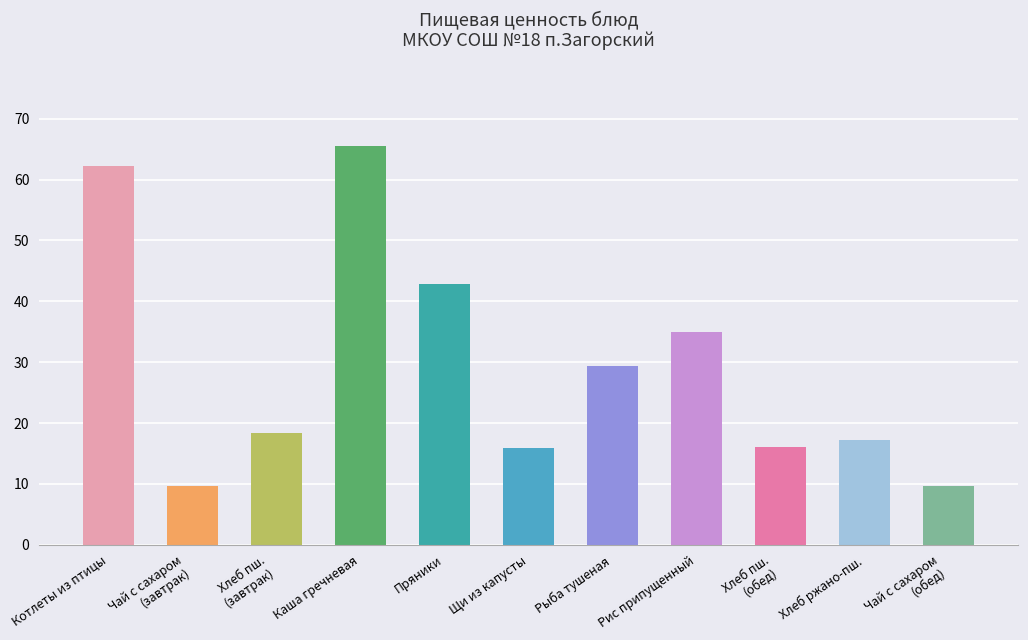

How many data points in Белки are above 2?

7